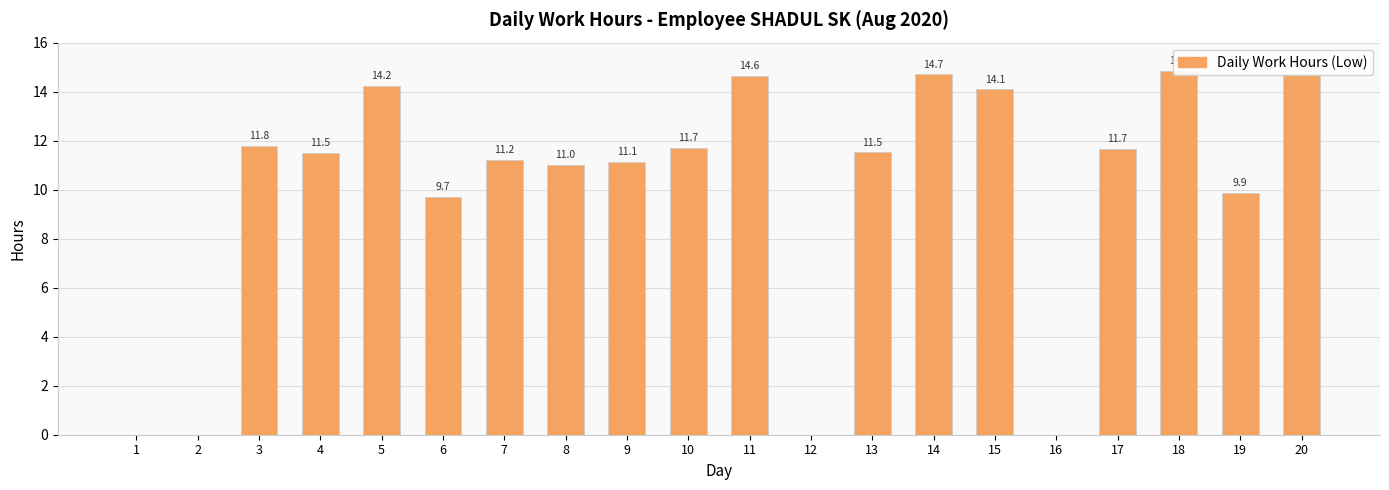

Reading right to left, list all the values displayed in this chart.

14.7	9.9	14.9	11.7	0.0	14.1	14.7	11.5	0.0	14.6	11.7	11.1	11.0	11.2	9.7	14.2	11.5	11.8	0.0	0.0